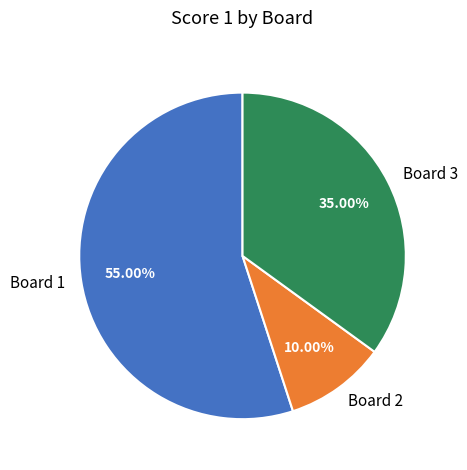

Approximately how many times larger is the value at Board 3 compared to Board 1?

0.6